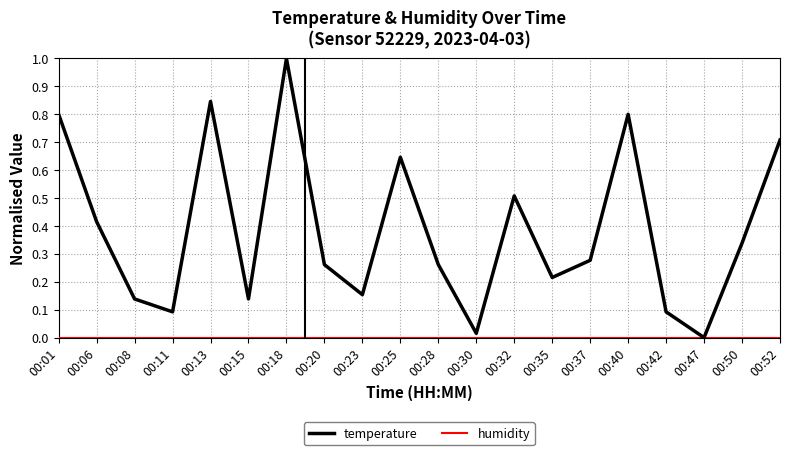

At which category does the chart reach its peak across all series?

00:18